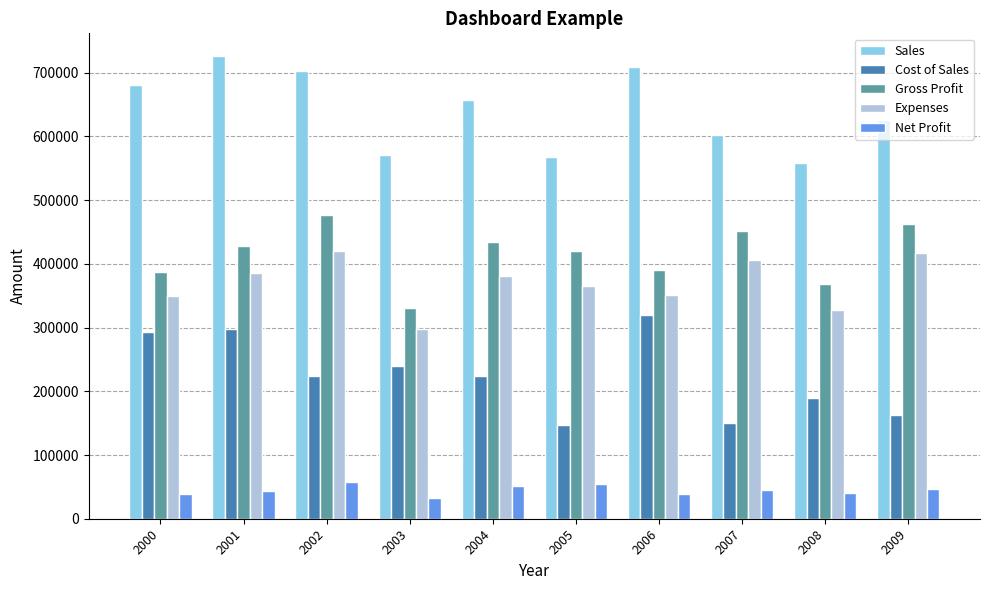

What is the total value across all series at 2001?

1879184.9